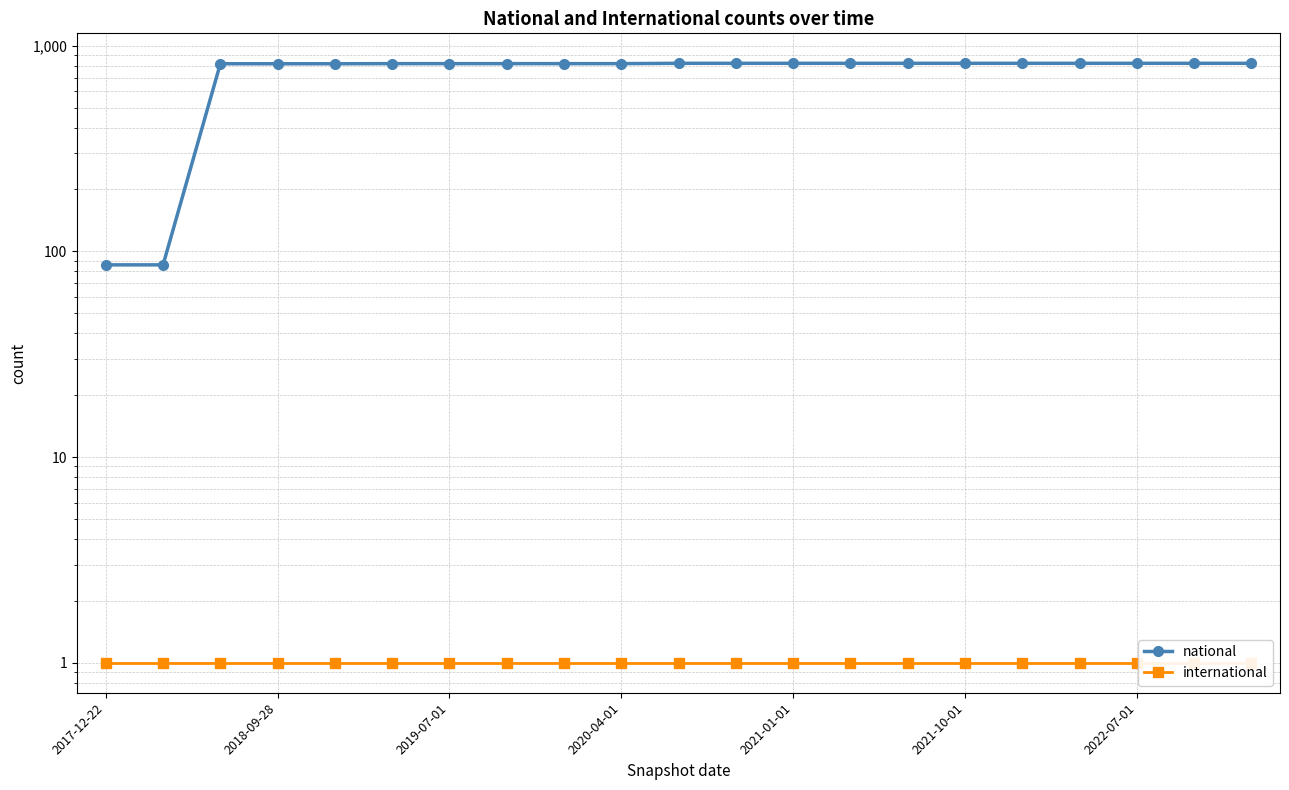

True or false: national and international cross at least once.

False